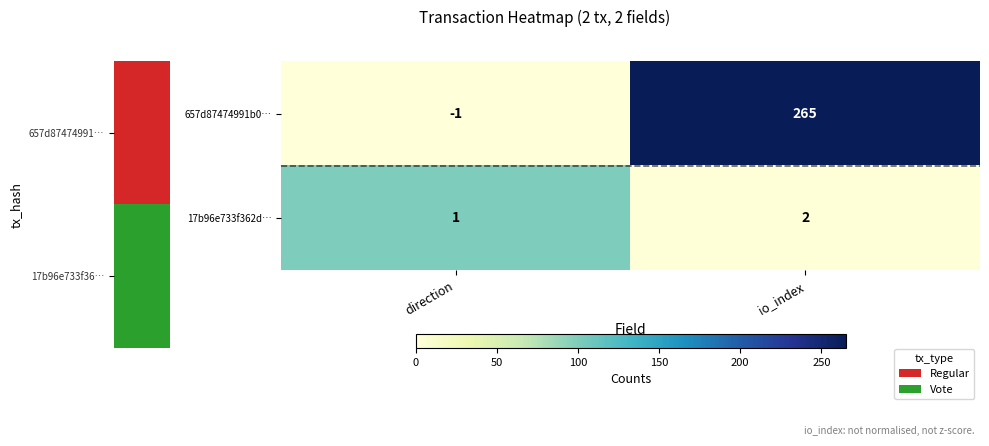

Is it true that 17b96e733f362d… equals 2 at io_index?

True